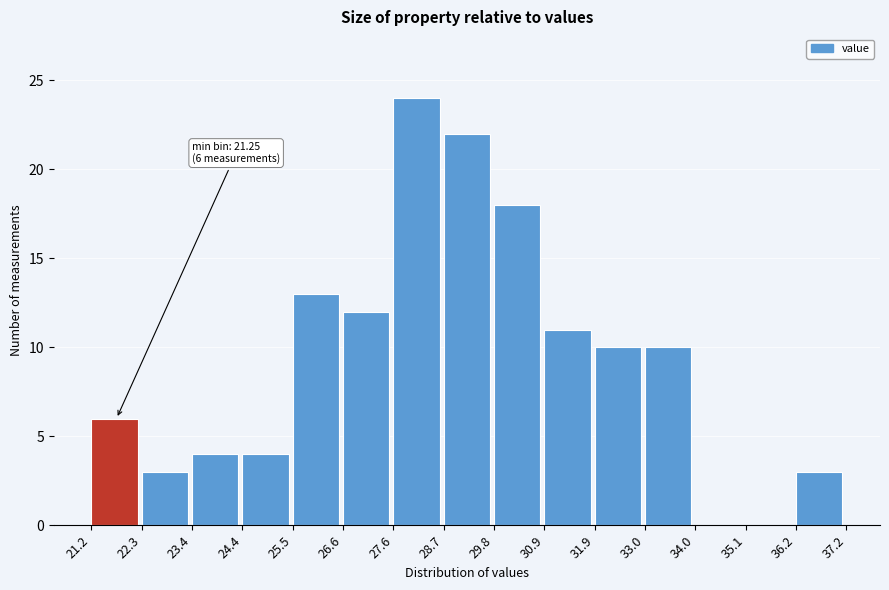

Which range on the x-axis has the tallest bar?

27.6 to 28.7